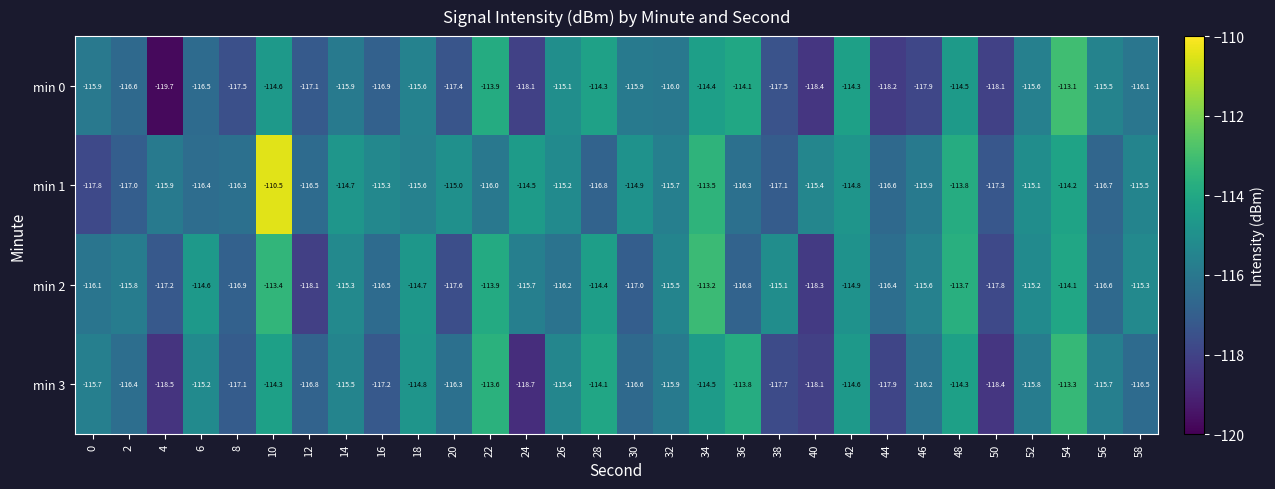

At 26, list the series in order from largest to smallest.

min 0, min 1, min 3, min 2